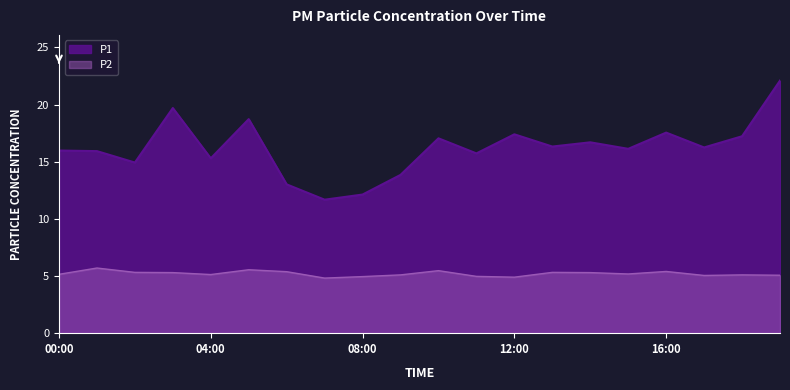

What is the total value across all series at 12:00?

22.3